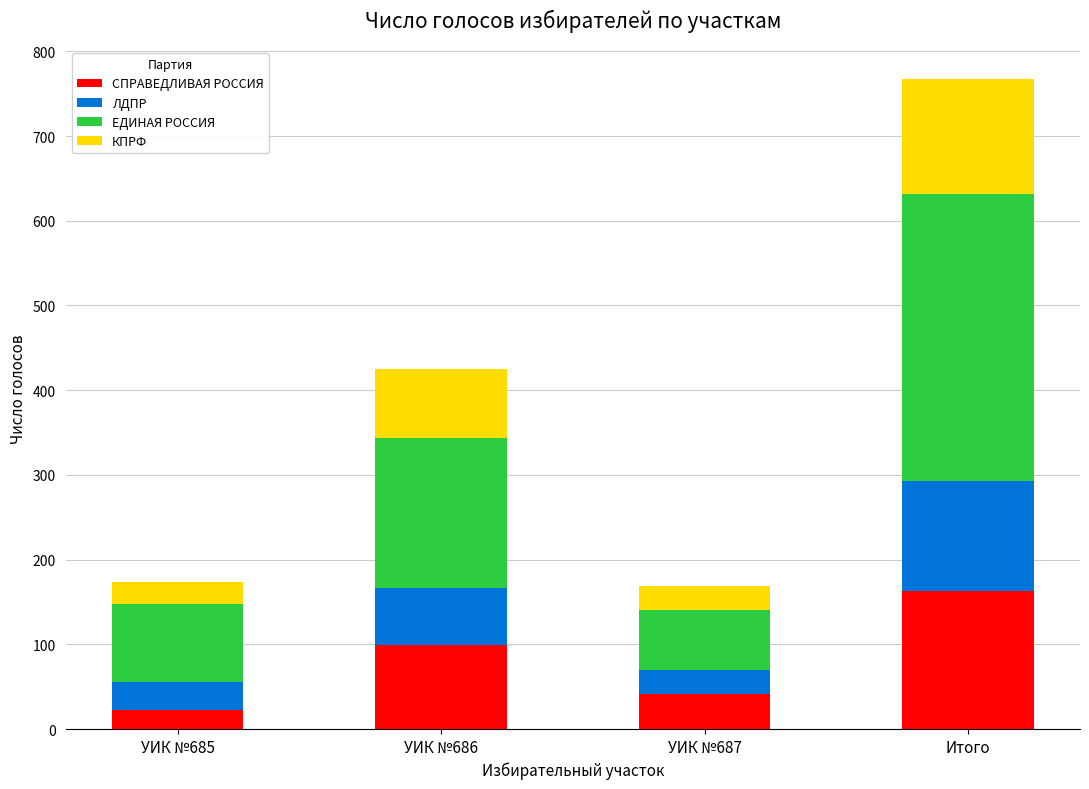

What is the maximum value for СПРАВЕДЛИВАЯ РОССИЯ?

163